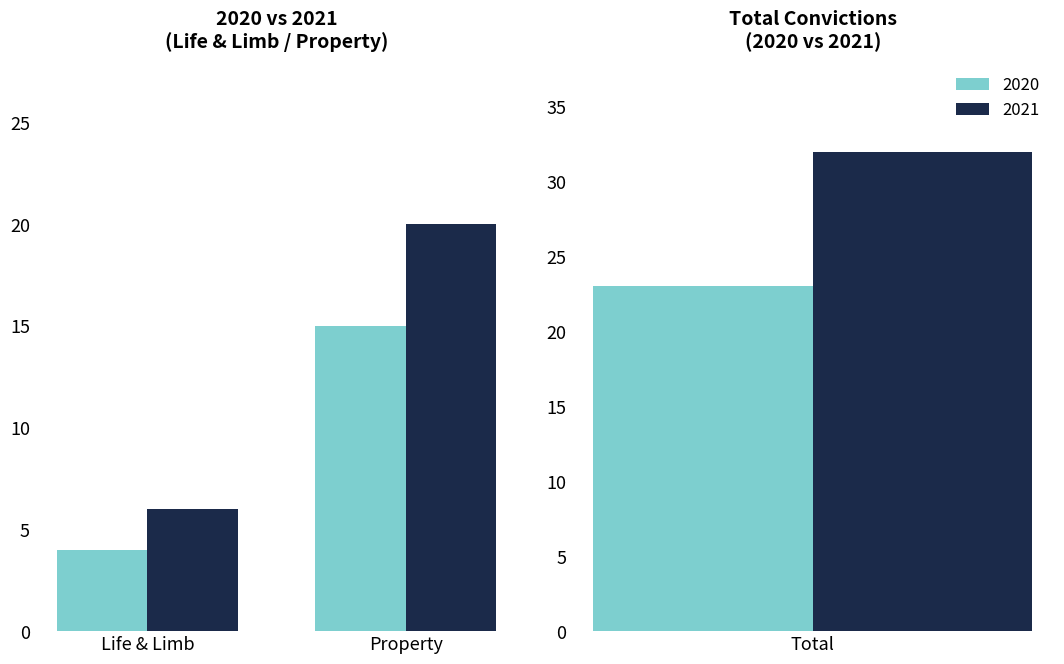

Which label corresponds to the largest value in the chart?

Total